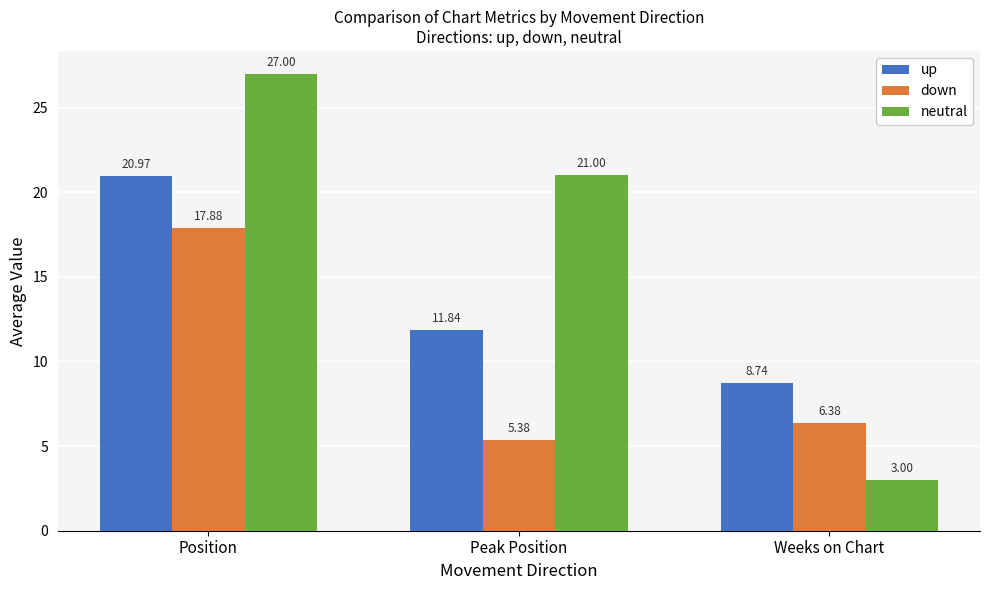

At how many categories does at least one series exceed 10?

2